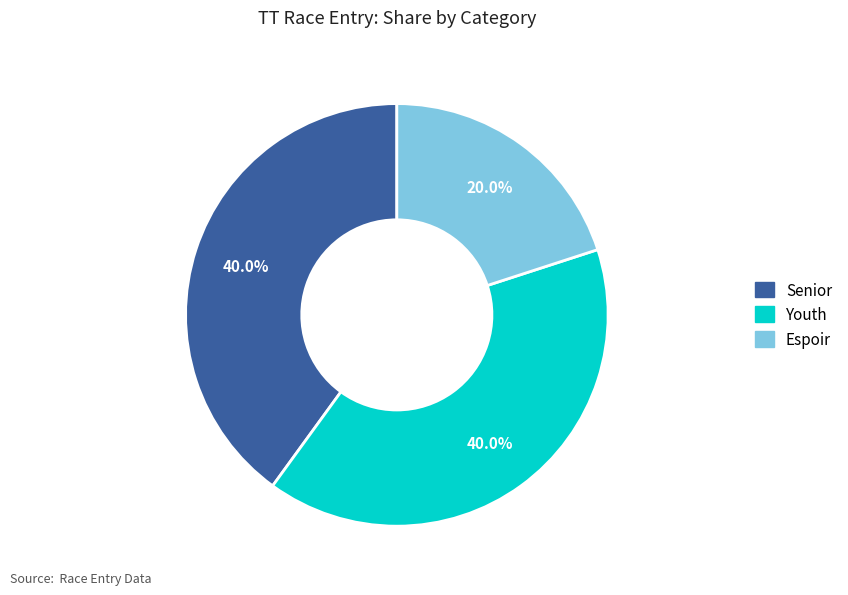

How many slices are in this pie chart?

3